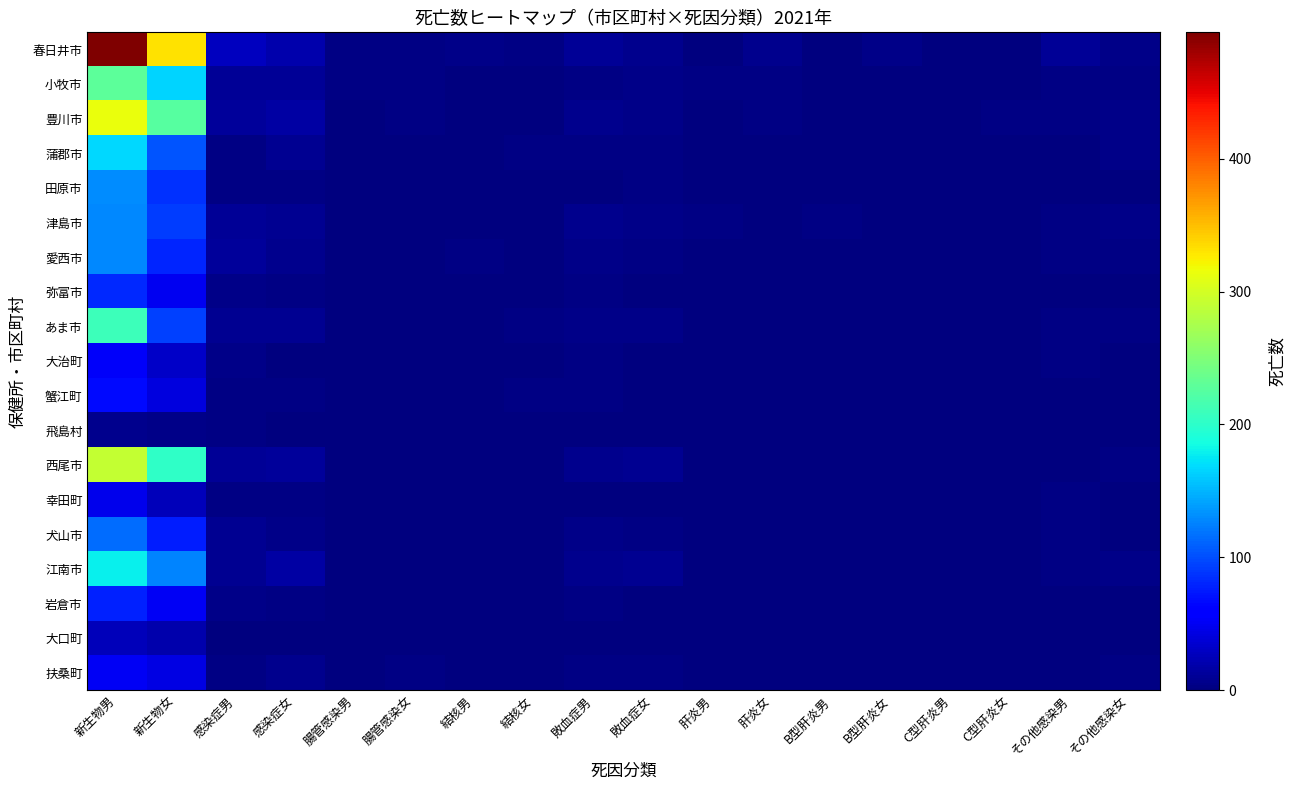

Which series changed the most between 結核女 and その他感染女?

豊川市